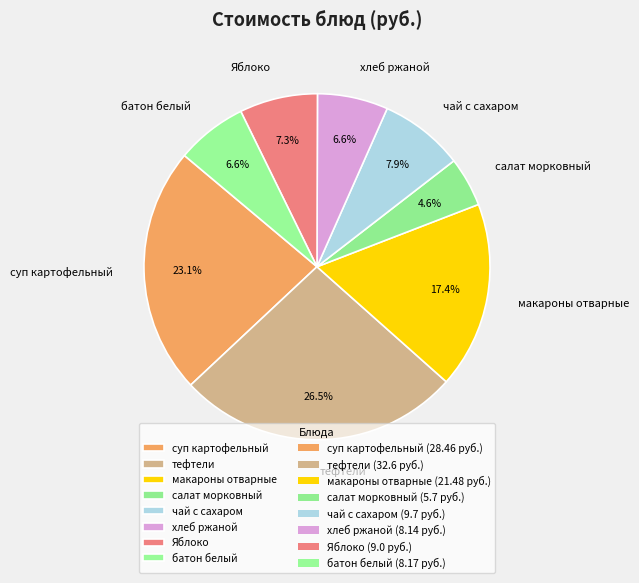

Is there any slice that represents more than half of the pie?

No